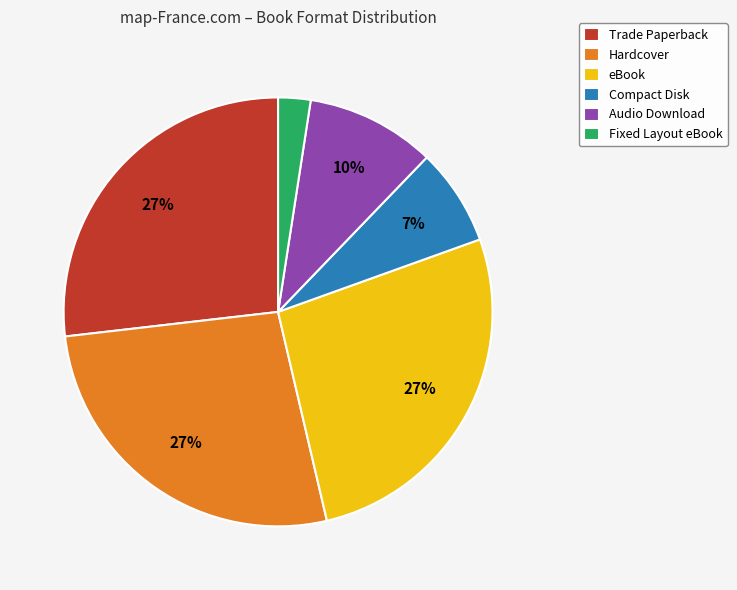

Count the number of slices in the pie.

6